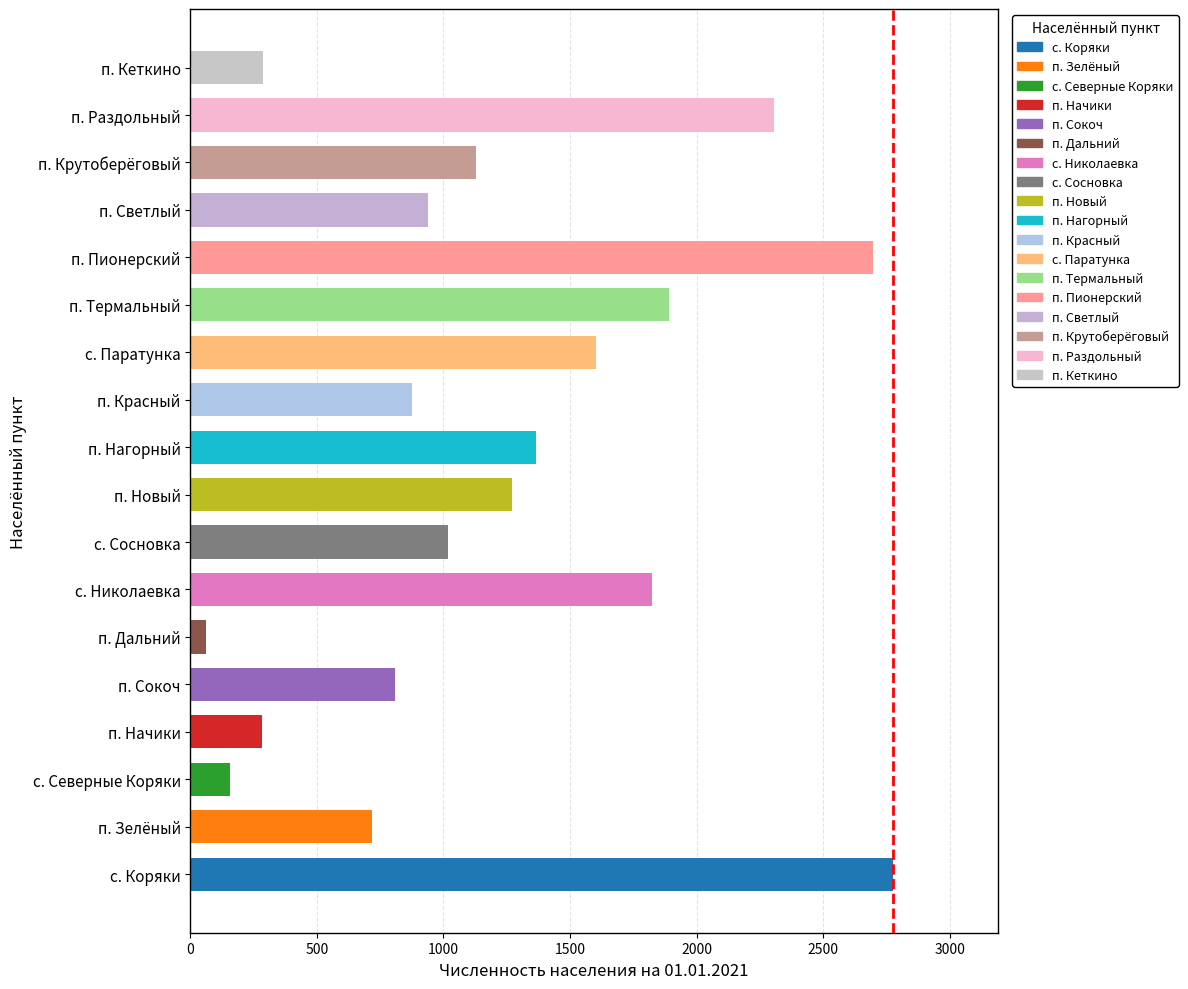

True or false: the data shows 2307 at п. Раздольный.

True